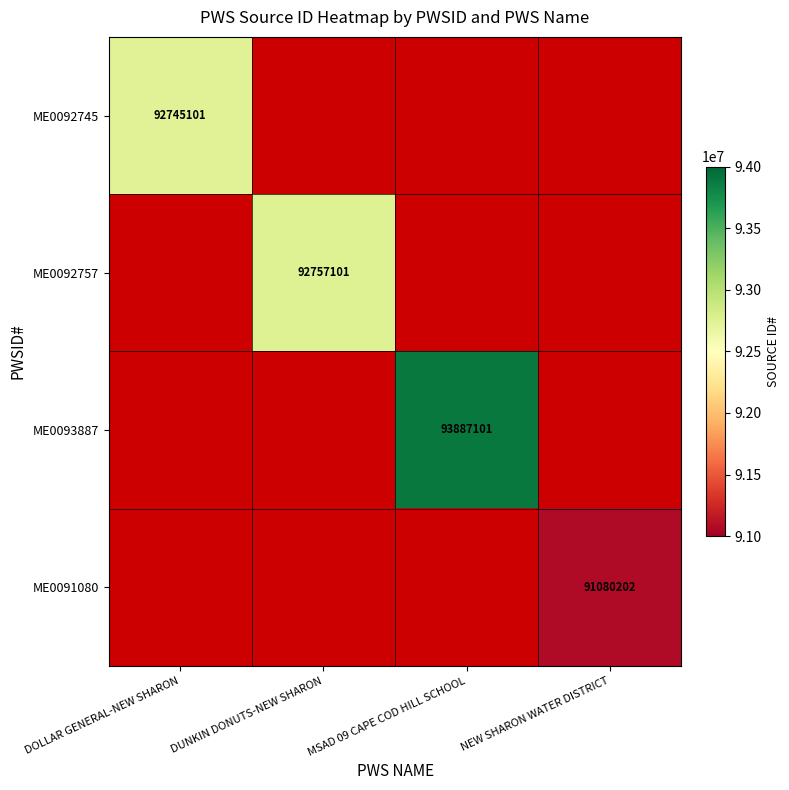

True or false: ME0093887 has a value of 93887101 at MSAD 09 CAPE COD HILL SCHOOL.

True